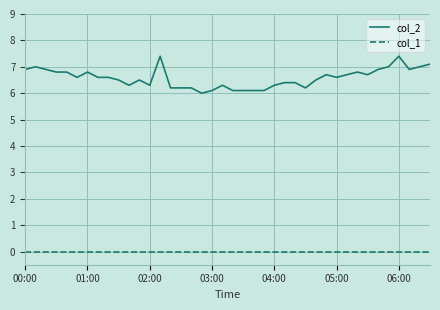

What are all the series names shown in the legend?

col_2, col_1